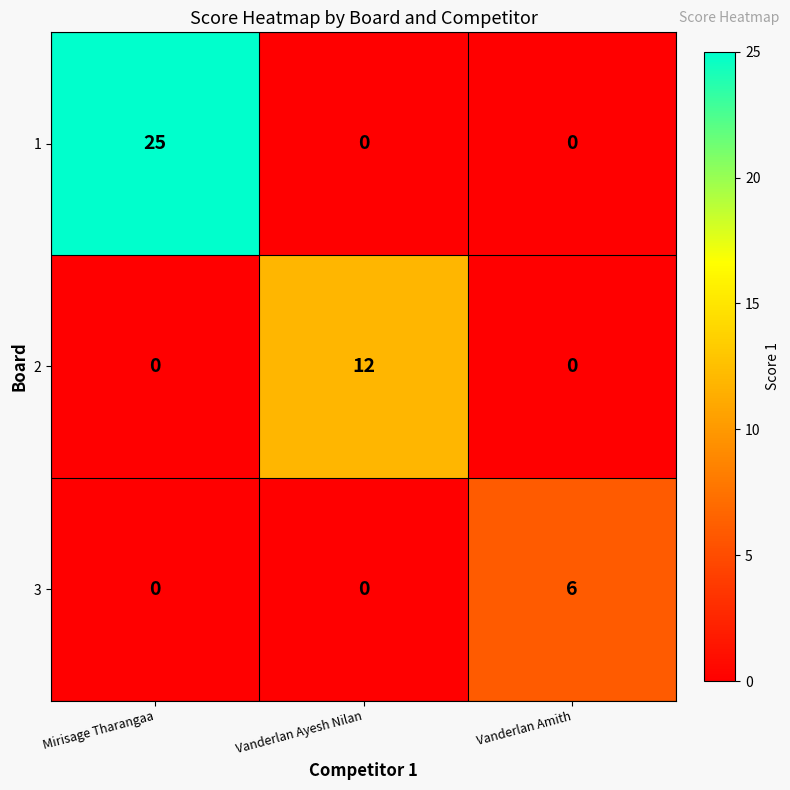

At which category does the chart reach its peak across all series?

Mirisage Tharangaa